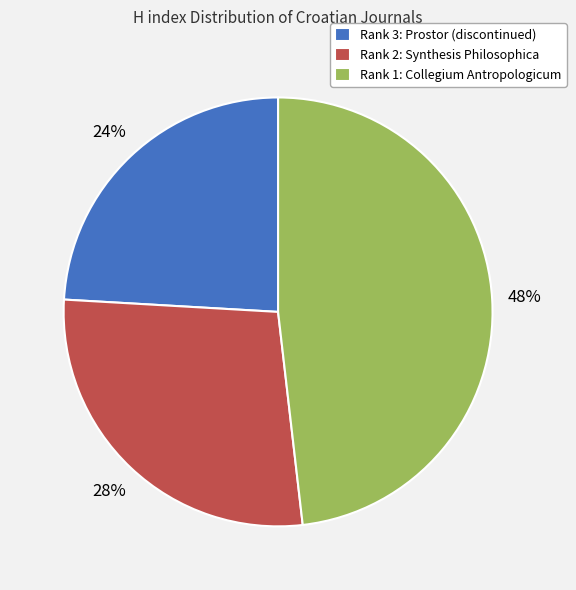

How many slices are in this pie chart?

3